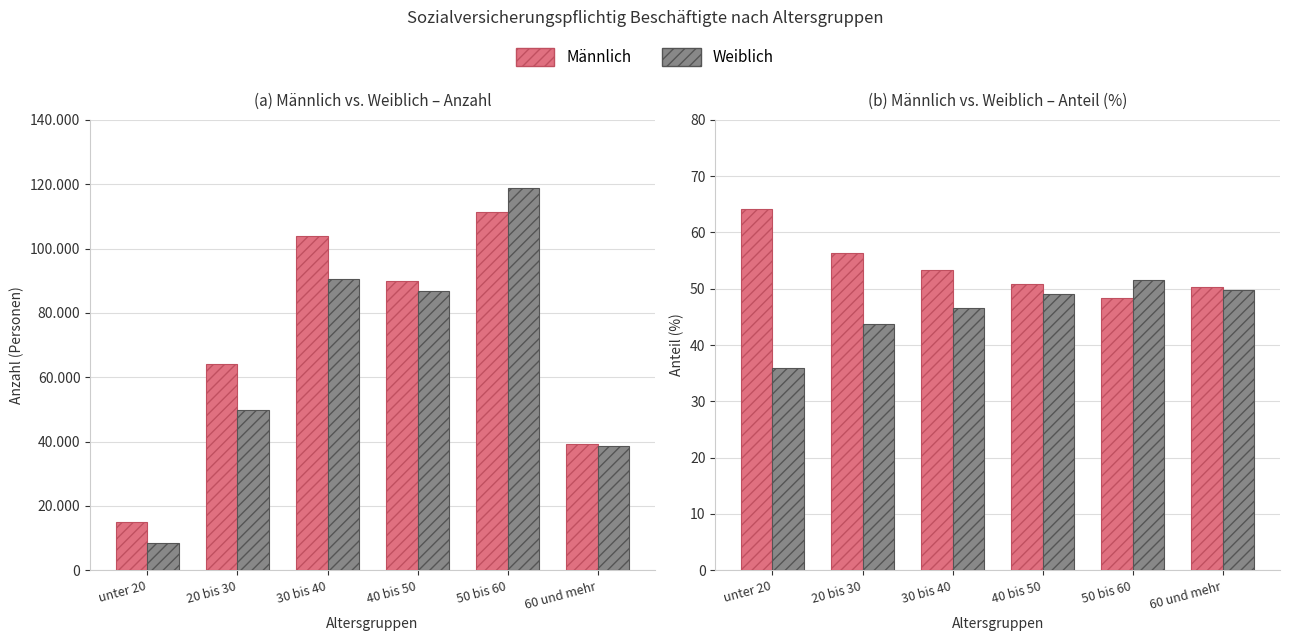

At 50 bis 60, list the series in order from smallest to largest.

Männlich, Weiblich